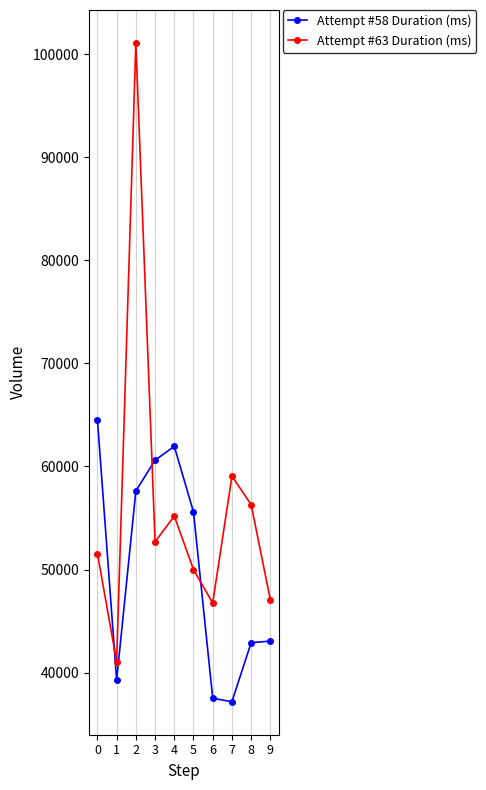

How many intersections are there between Attempt #63 Duration (ms) and Attempt #58 Duration (ms)?

3